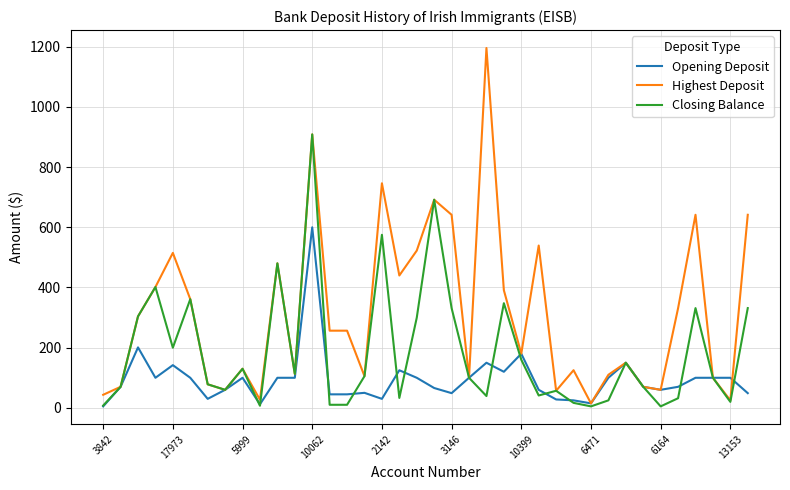

List the series in order of their peak value, lowest first.

Opening Deposit, Closing Balance, Highest Deposit